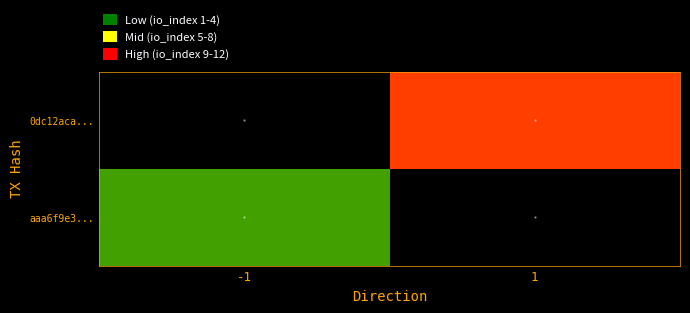

At -1, list the series in order from largest to smallest.

aaa6f9e3..., 0dc12aca...